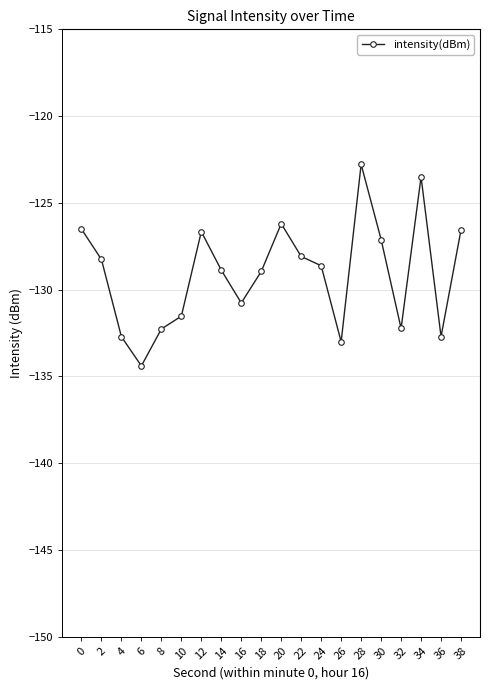

Read the value at 30.

-127.1